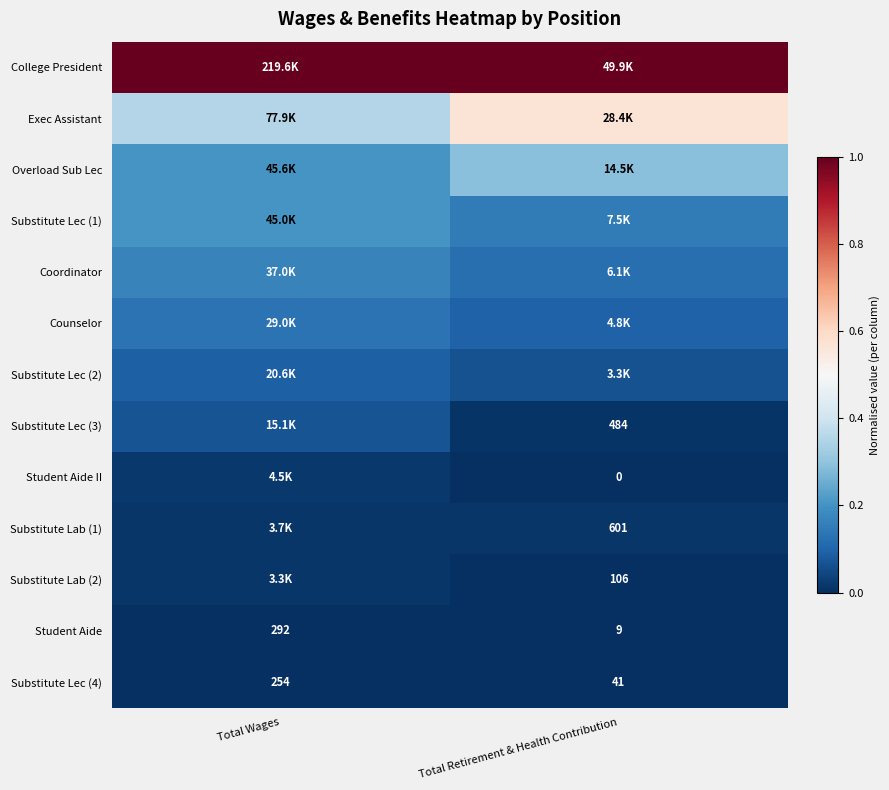

Between Total Wages and Total Retirement & Health Contribution, which is larger?

Total Wages